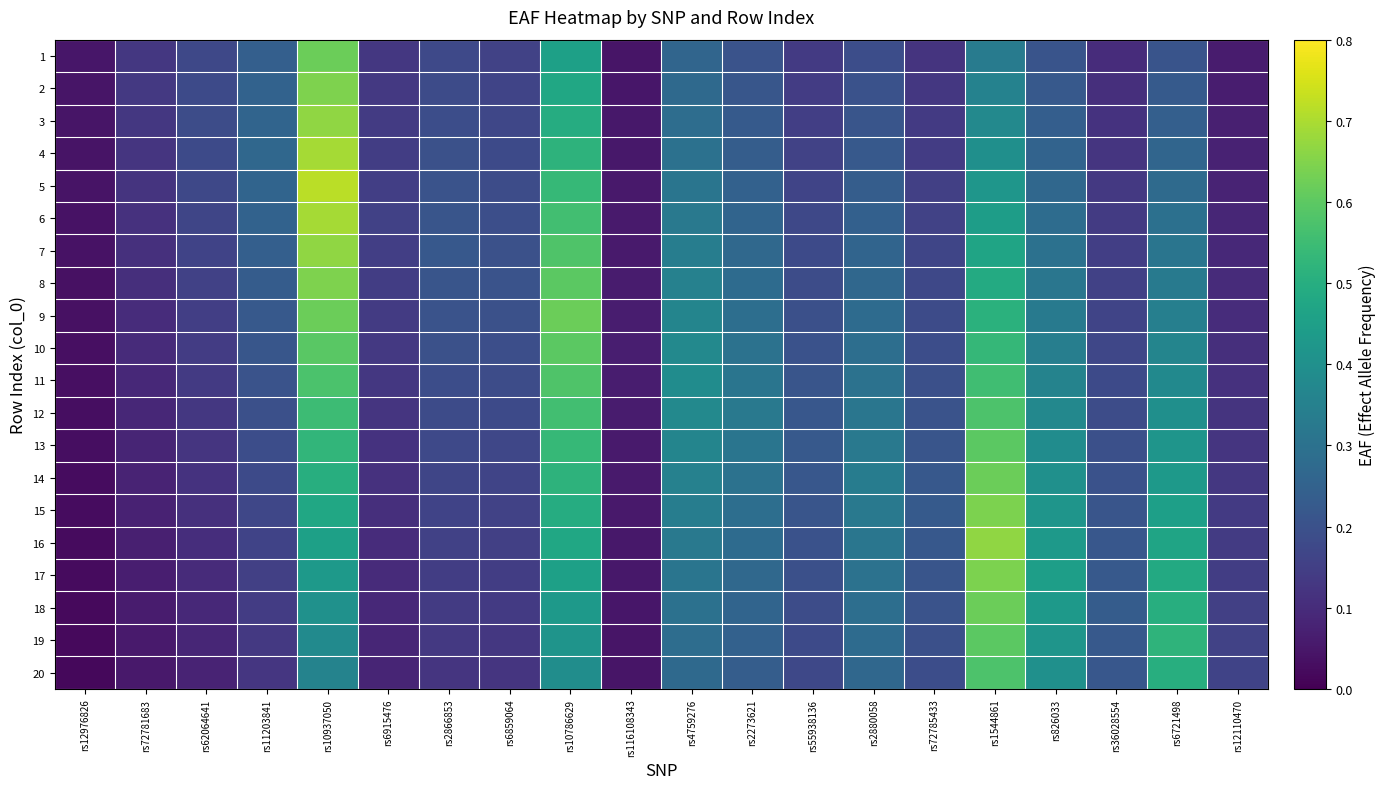

Which category has the lowest value across all series?

rs12976826